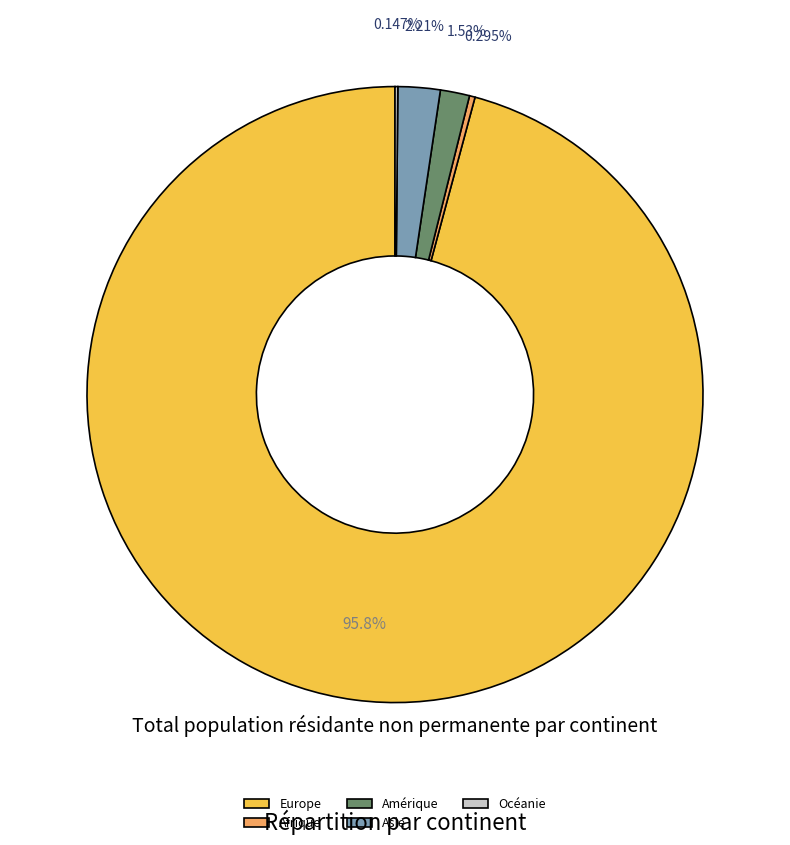

Which category accounts for the majority?

Europe